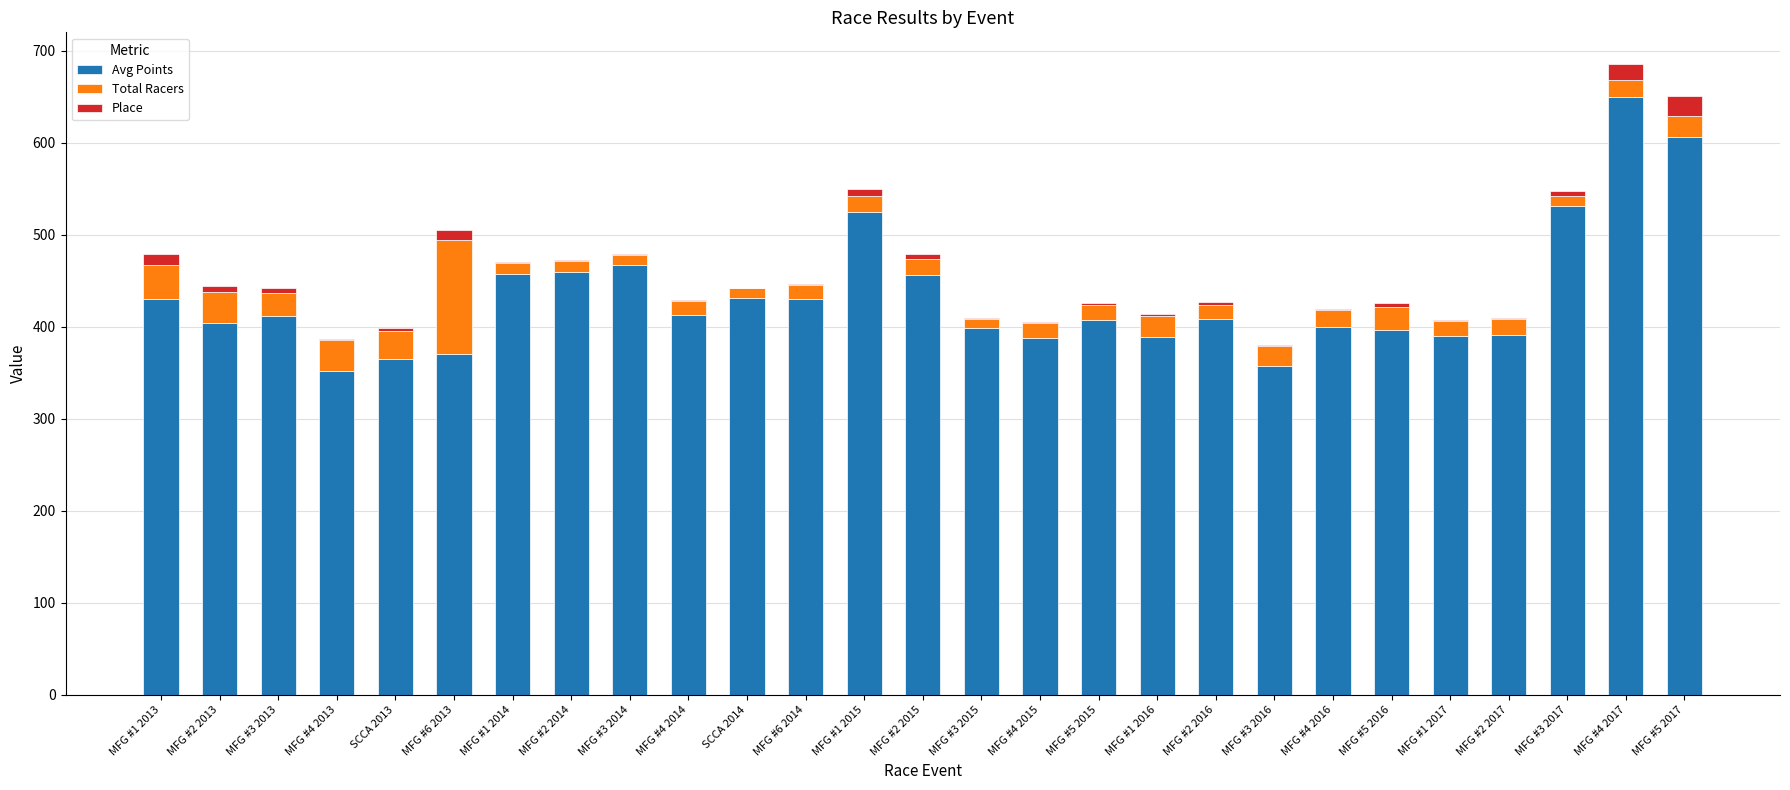

The value of Avg Points at MFG #2 2017 is 238.7. True or false?

False